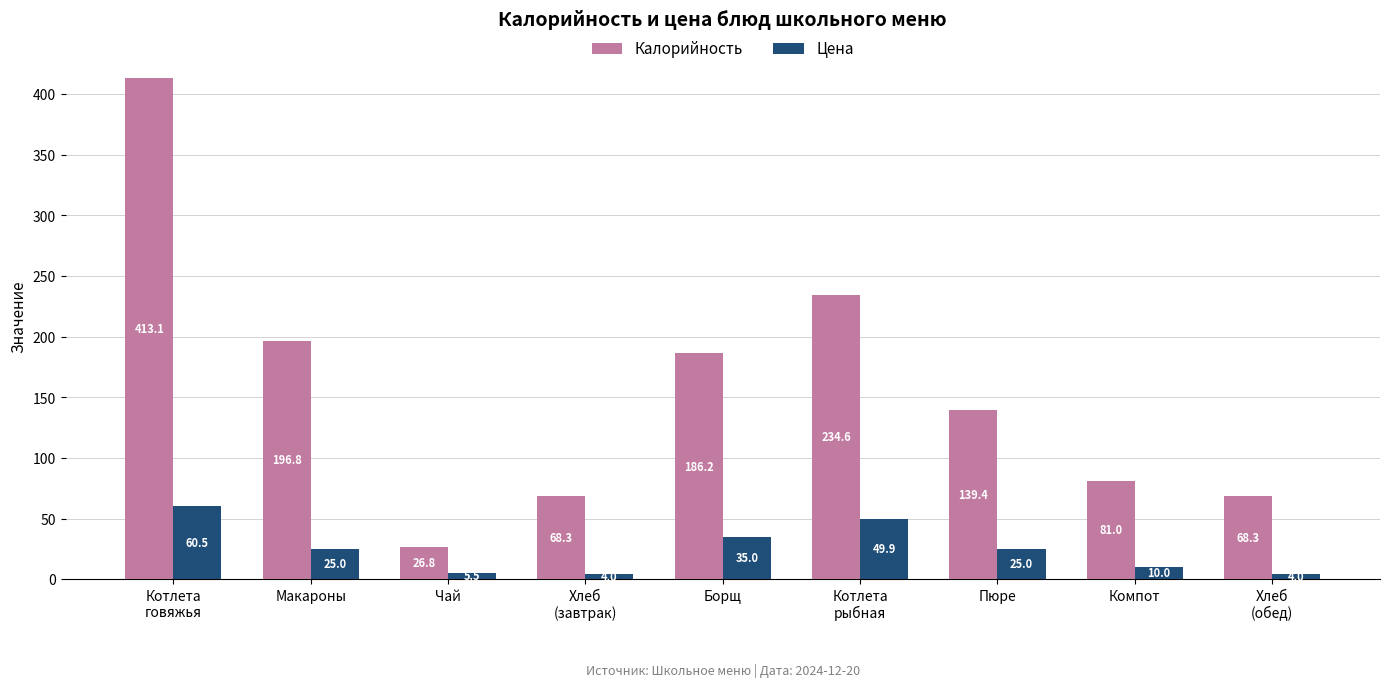

Does the chart contain stacked bars?

No